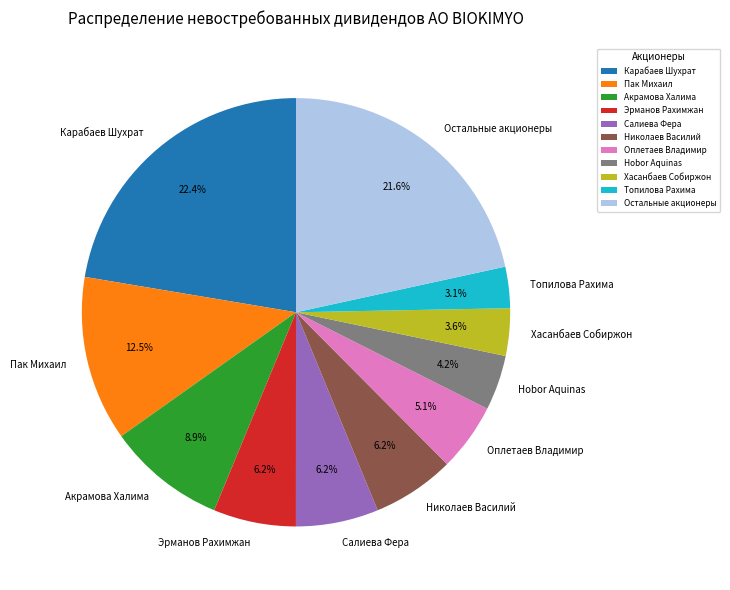

Which slice is the largest?

Карабаев Шухрат